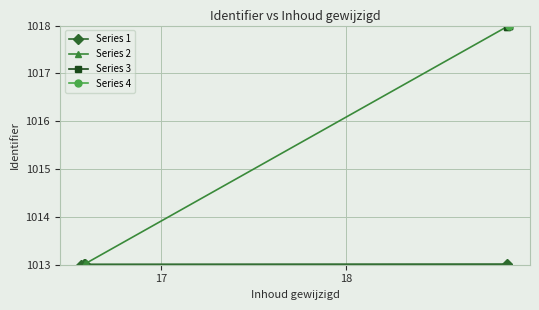

What is the minimum value for Series 1?

1013.0